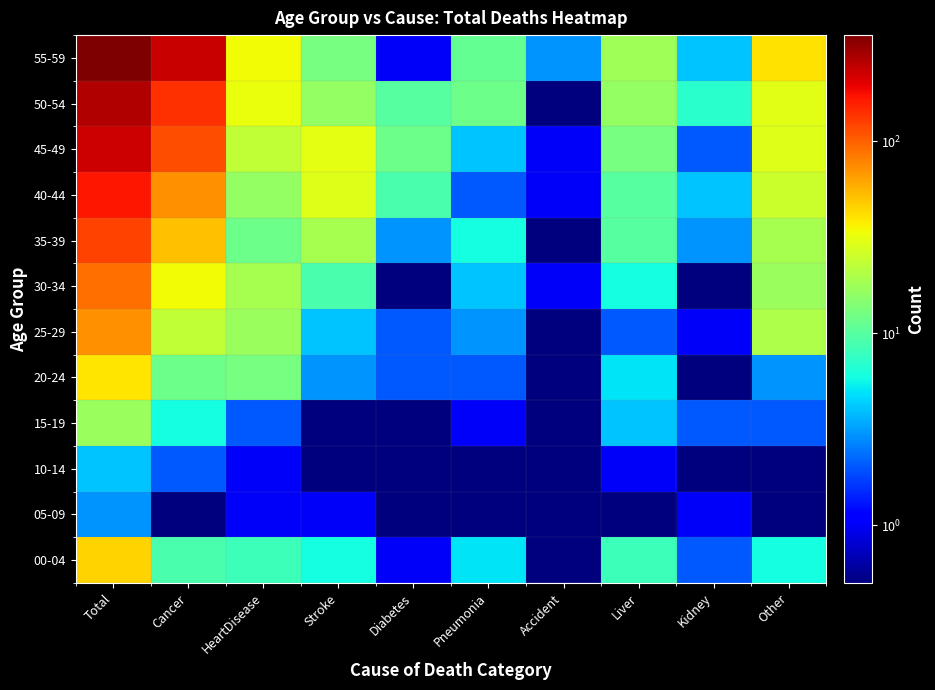

How many categories are shown in the chart?

10